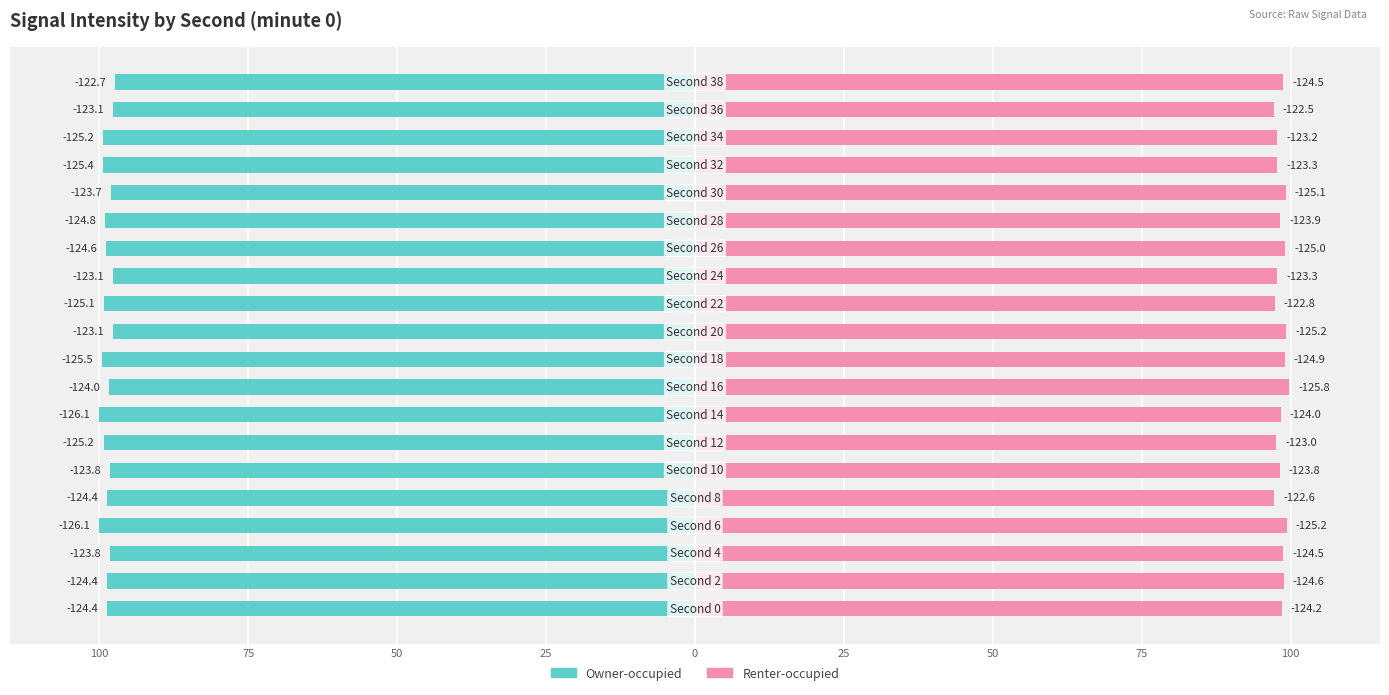

At how many categories does at least one series exceed -15?

20